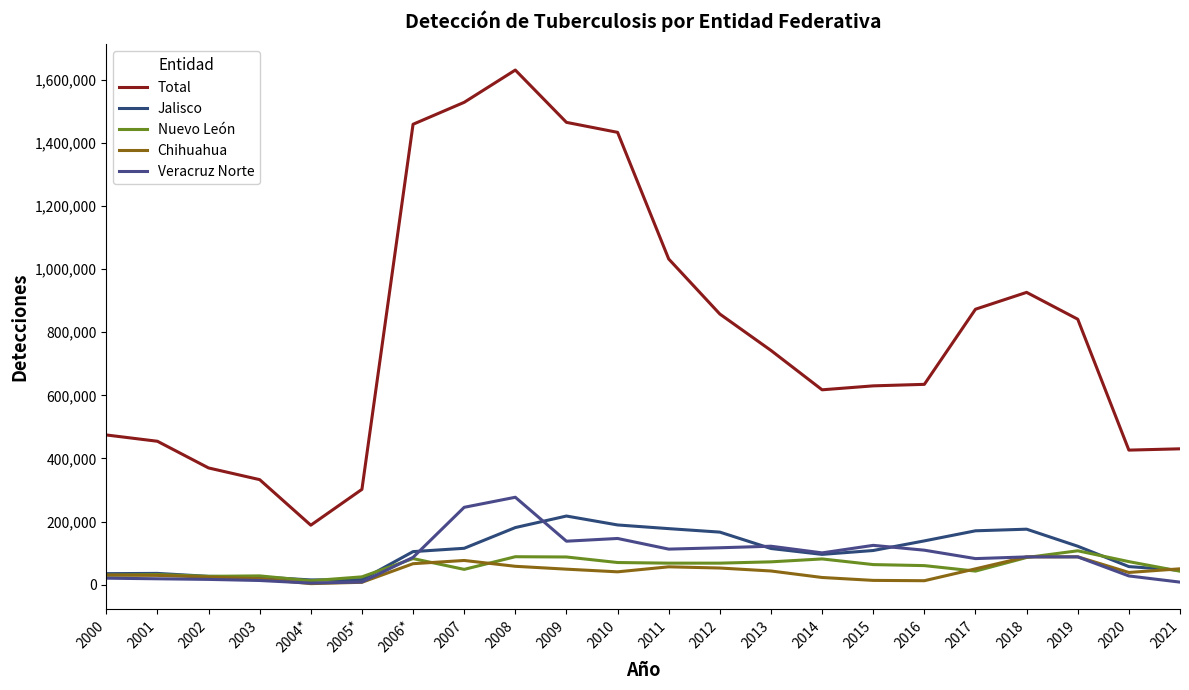

True or false: Jalisco has a value of 288429 at 2011.

False